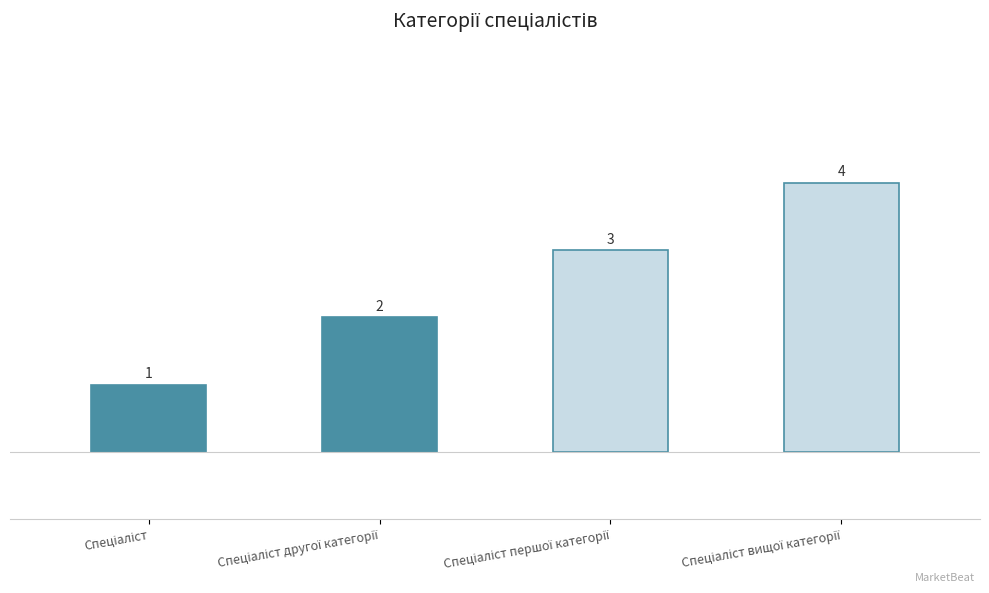

What is the difference between the values at Спеціаліст and Спеціаліст другої категорії?

1